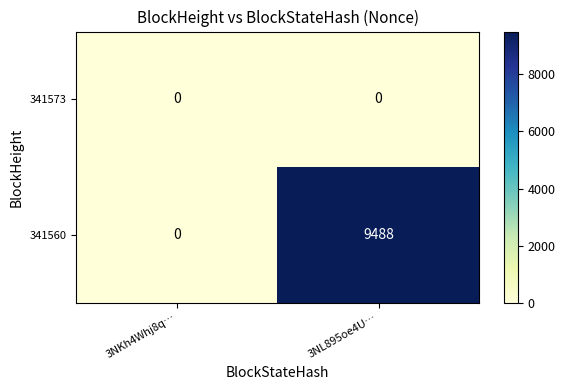

Which series changed the most between 3NKh4Whj8q… and 3NL895oe4U…?

341560